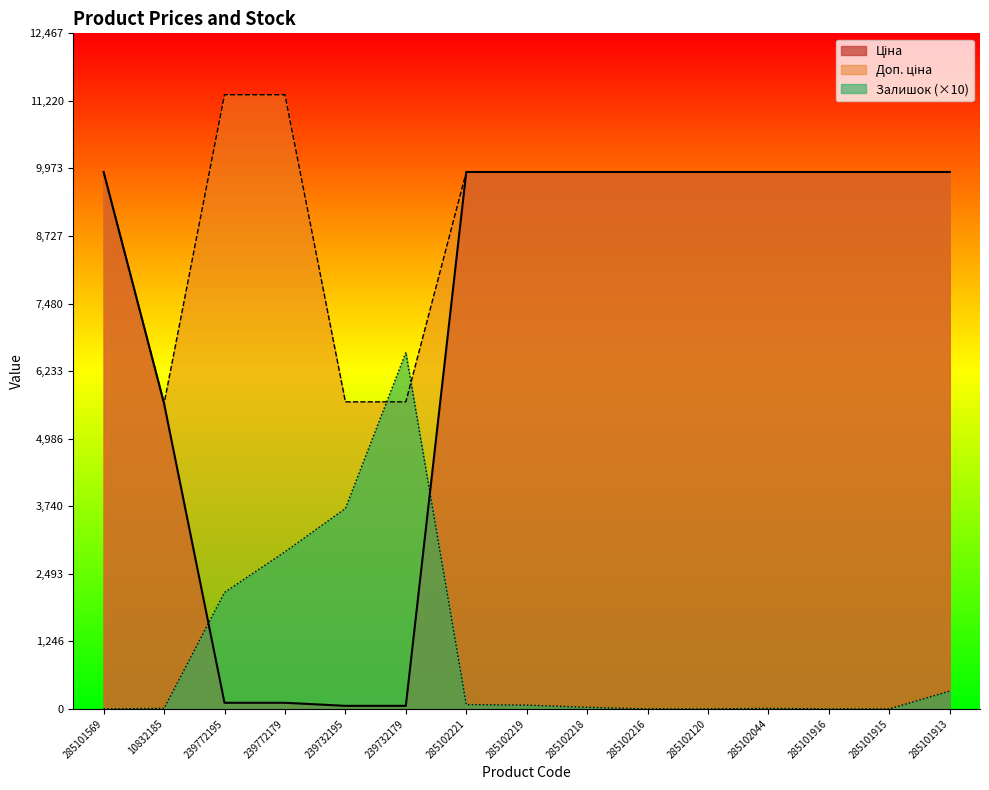

At how many categories does at least one series exceed 37?

15